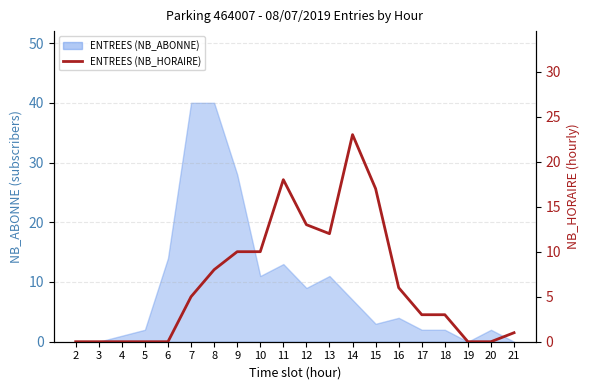

Which label corresponds to the smallest value in the chart?

2